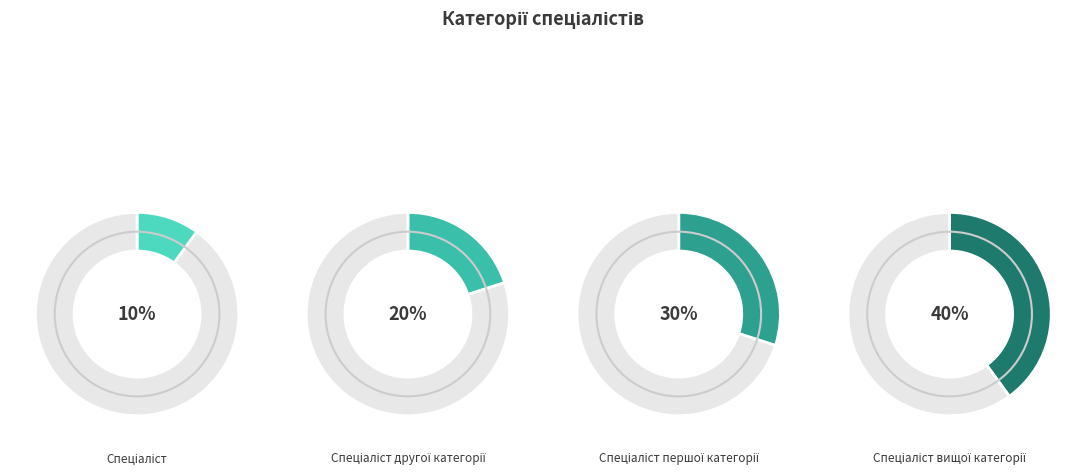

Is it true that Спеціаліст першої категорії is 16% of the pie?

False